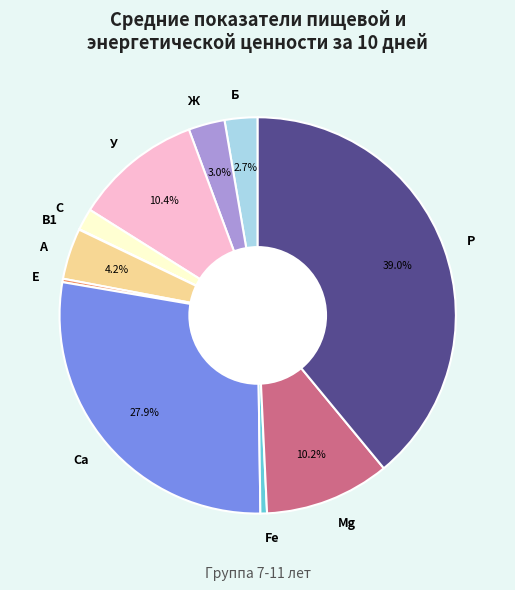

Does any single category account for the majority?

No